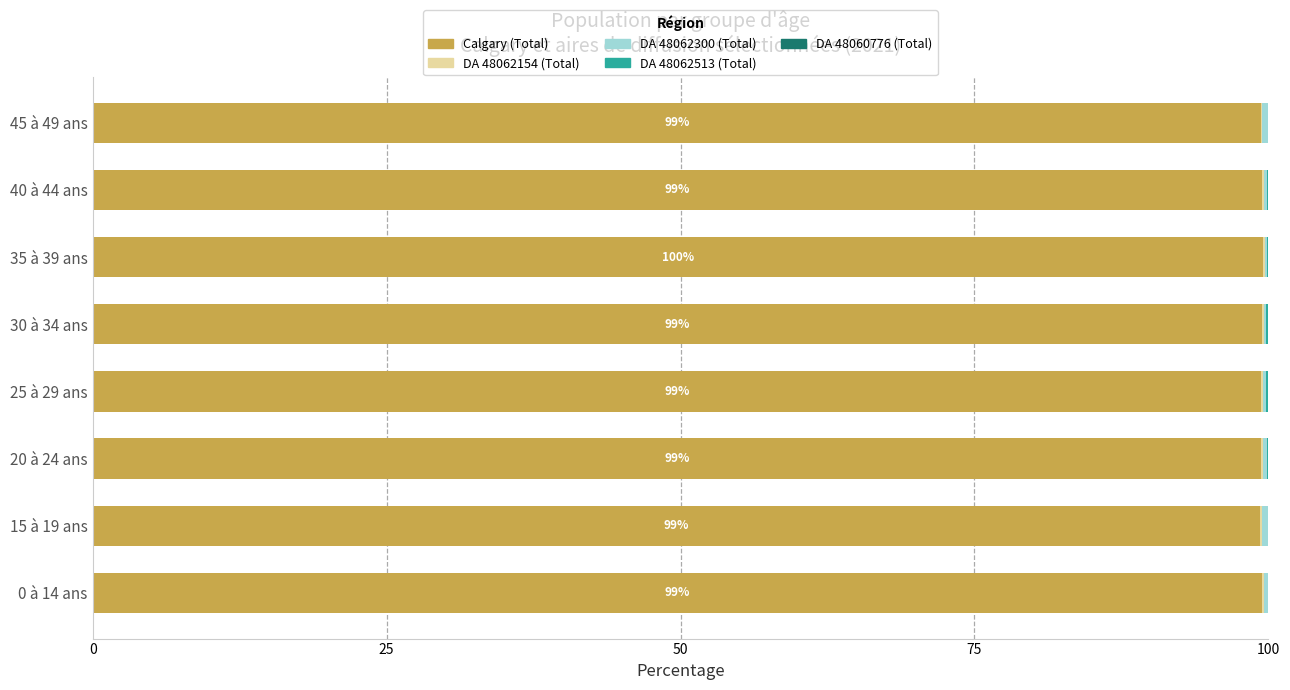

What is the highest value of the Calgary (Total) series?

99.5